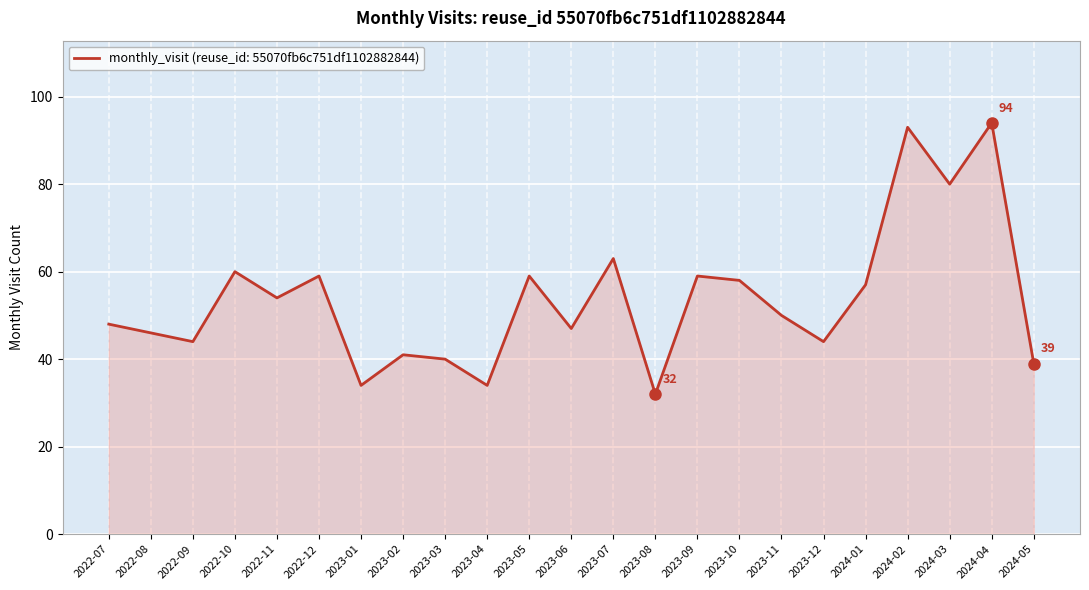

Where is the first local maximum?

2022-10